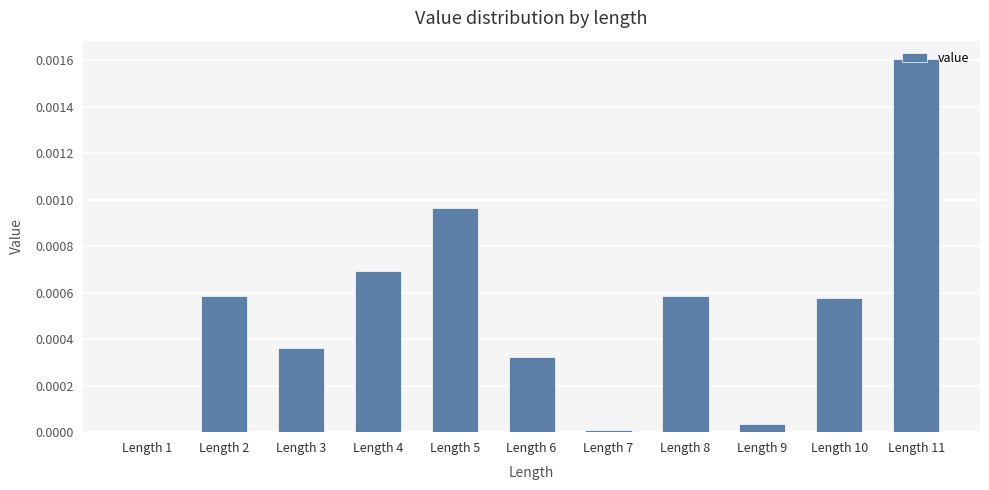

The chart shows a value of 0.0 at Length 8. True or false?

True